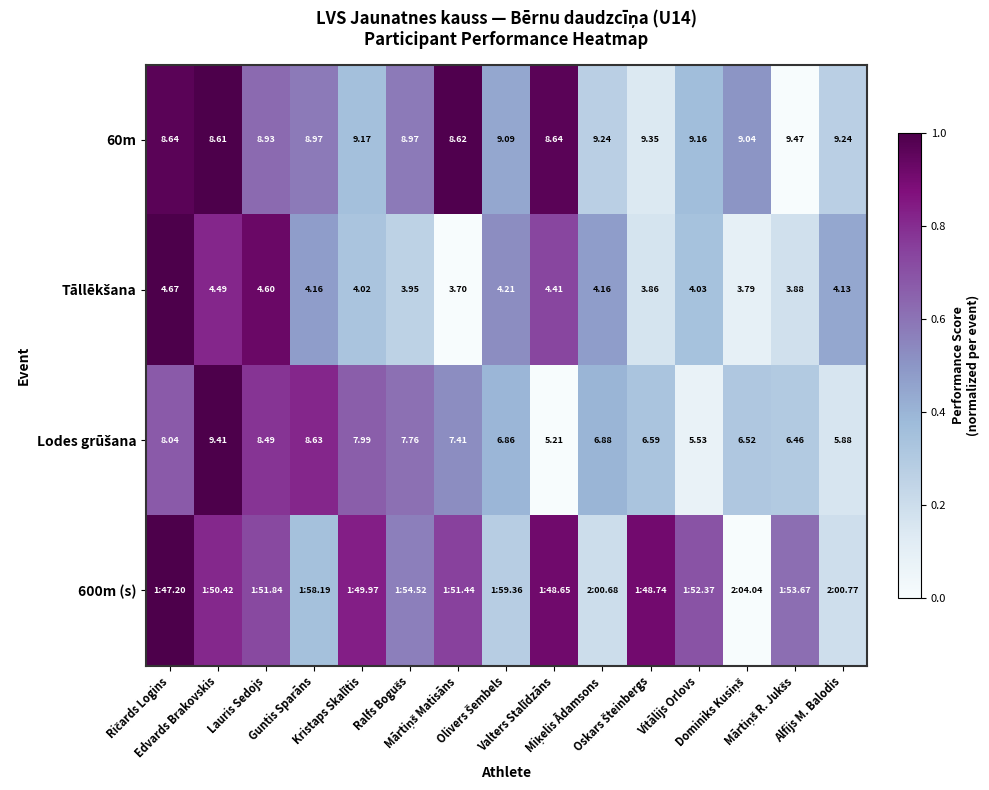

What is the total value across all series at Miķelis Ādamsons?

1.3